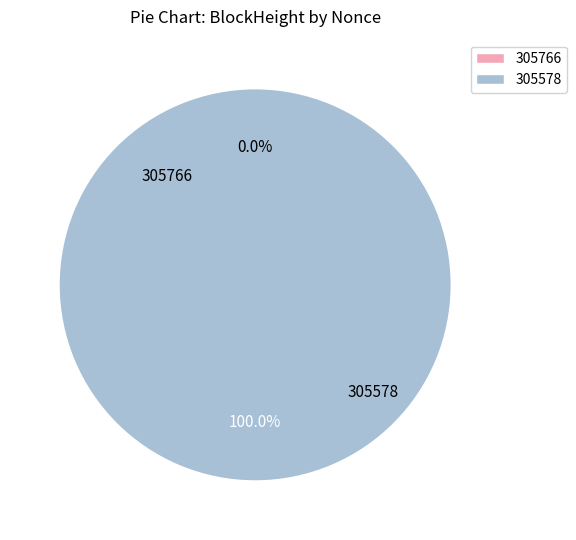

Which slice is the largest?

305578